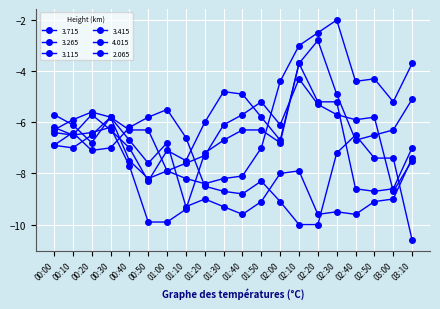

True or false: 3.265 and 3.115 intersect in this chart.

True